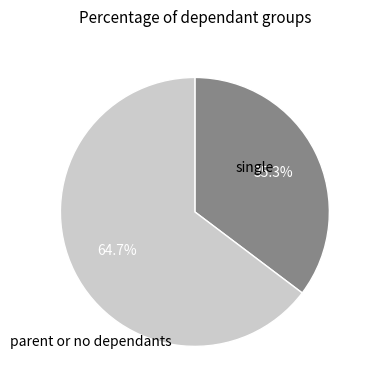

To the nearest percent, what is the average slice percentage?

50%